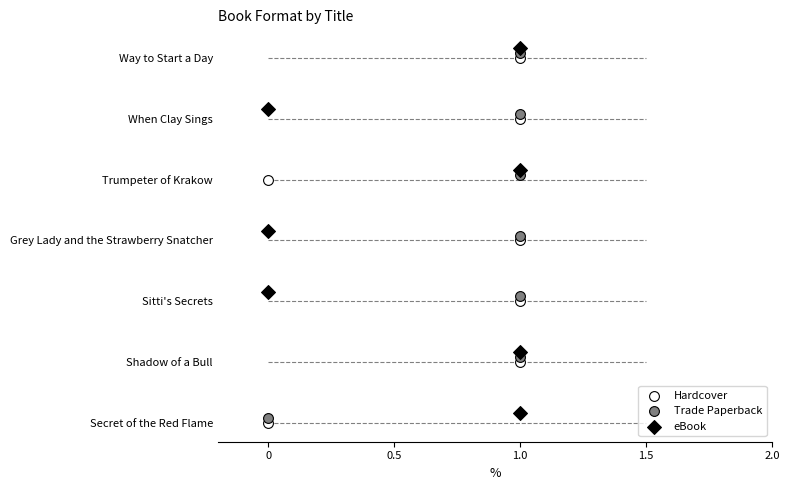

What are all the series names shown in the legend?

Hardcover, Trade Paperback, eBook